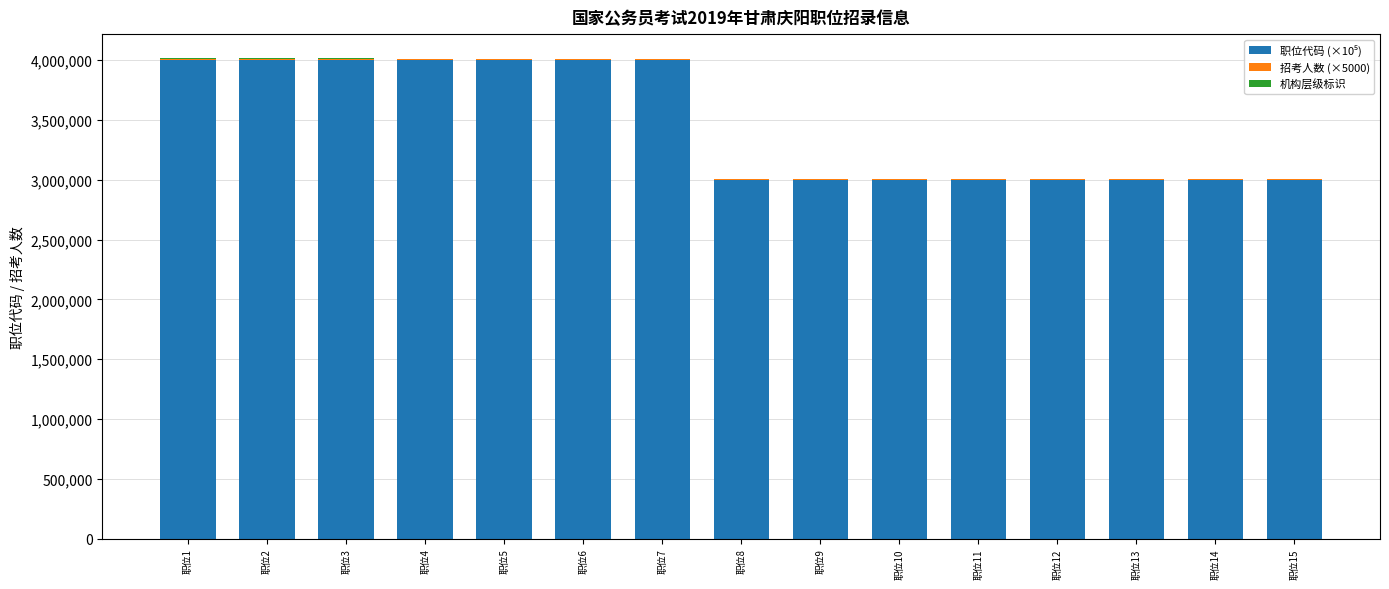

Are the bars grouped side by side (vs. stacked)?

No